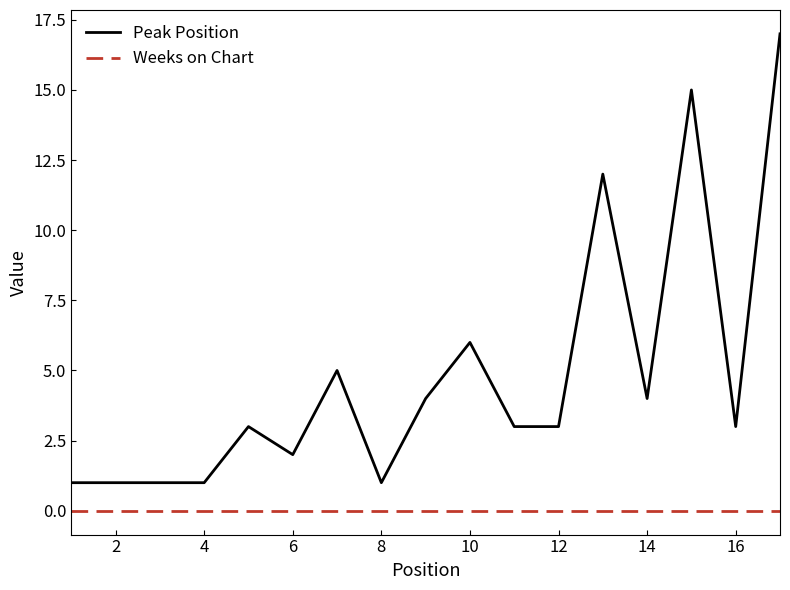

True or false: Peak Position and Weeks on Chart cross at least once.

False